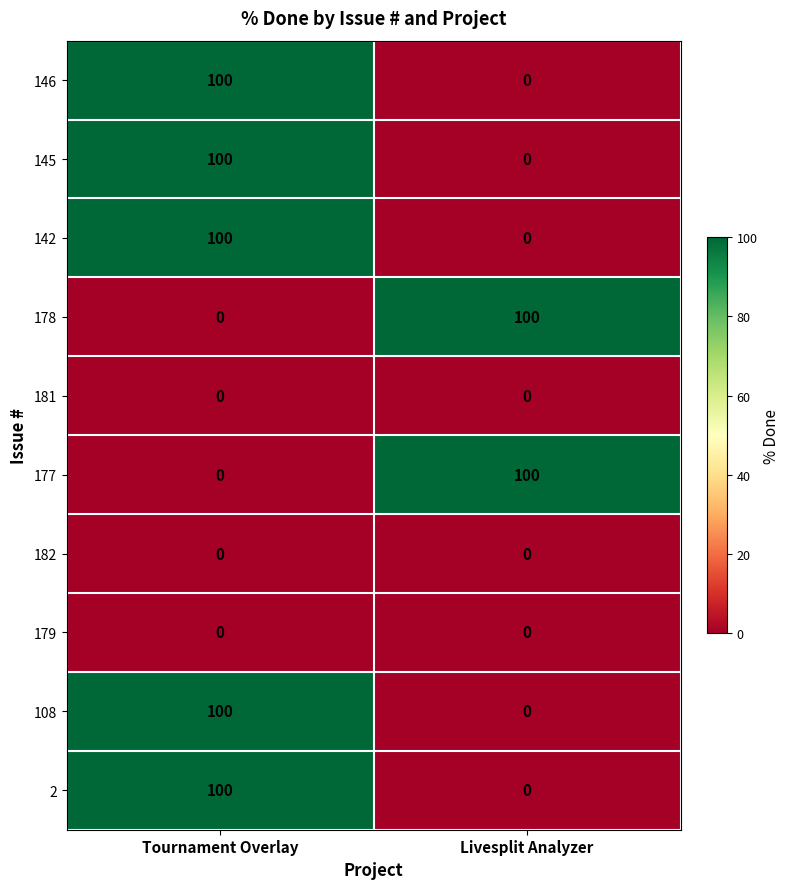

List the labels in order of 177 value, smallest first.

Tournament Overlay, Livesplit Analyzer